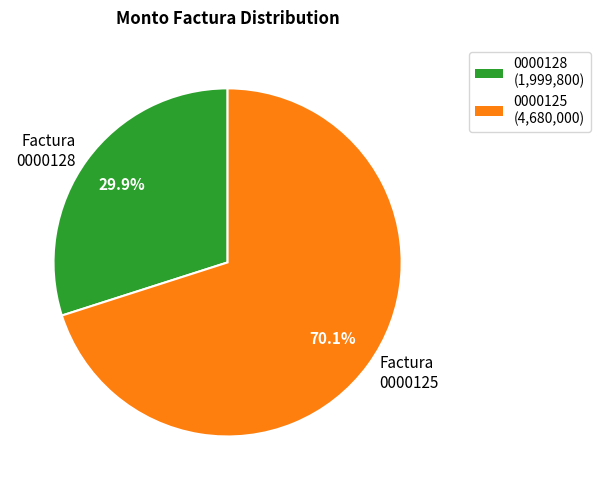

Count the number of slices in the pie.

2